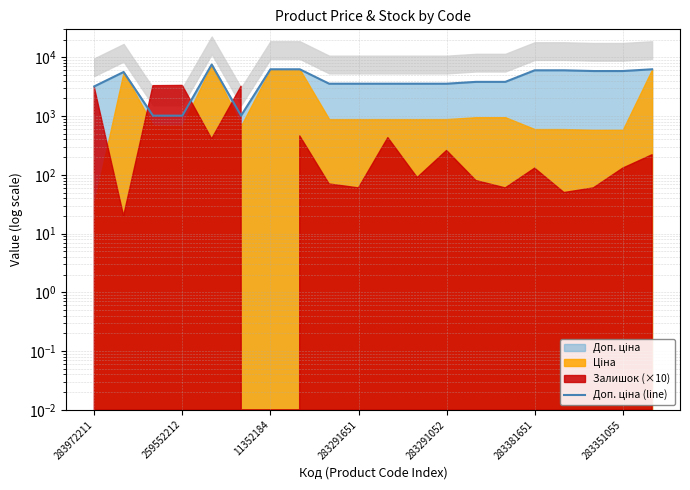

Reading right to left, list all the values displayed in this chart.

6266.7	5852.9	5852.9	6020.8	6020.8	3828.4	3828.4	3559.7	3559.7	3559.7	3559.7	3559.7	6266.7	6266.7	1017.8	7545.9	1017.8	1017.8	5636.0	3205.0